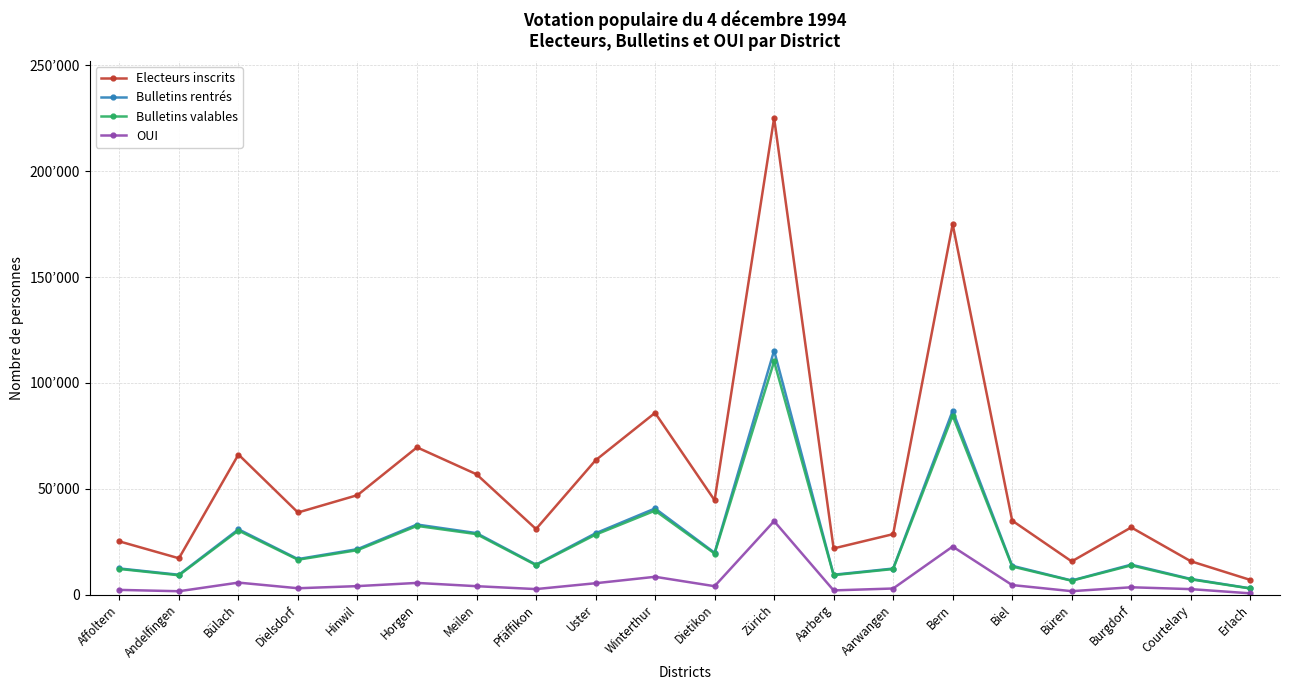

What is the value of the Bulletins rentrés point at the 14th from the left?

12267